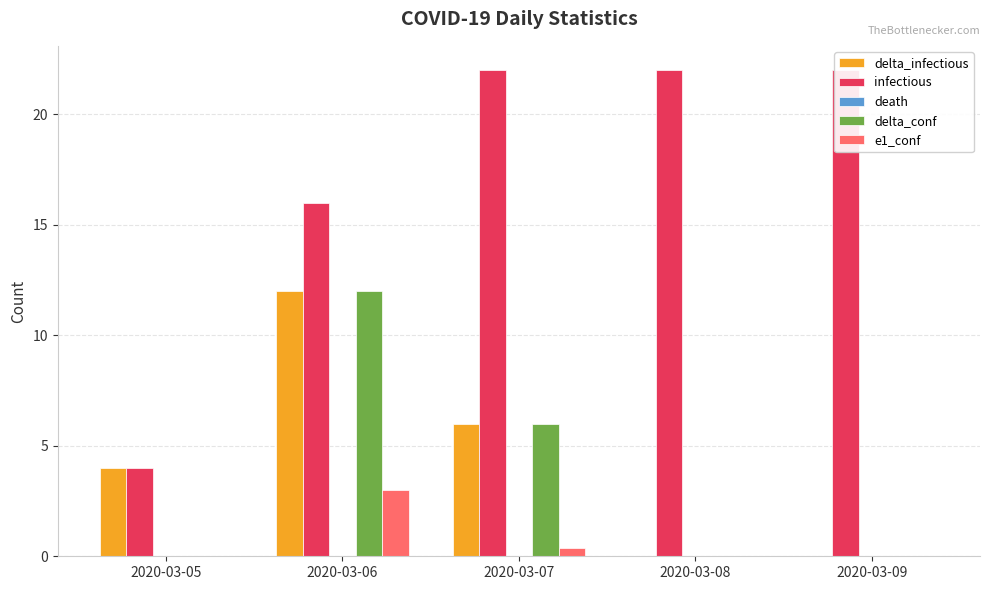

What is the total value across all series at 2020-03-05?

8.0